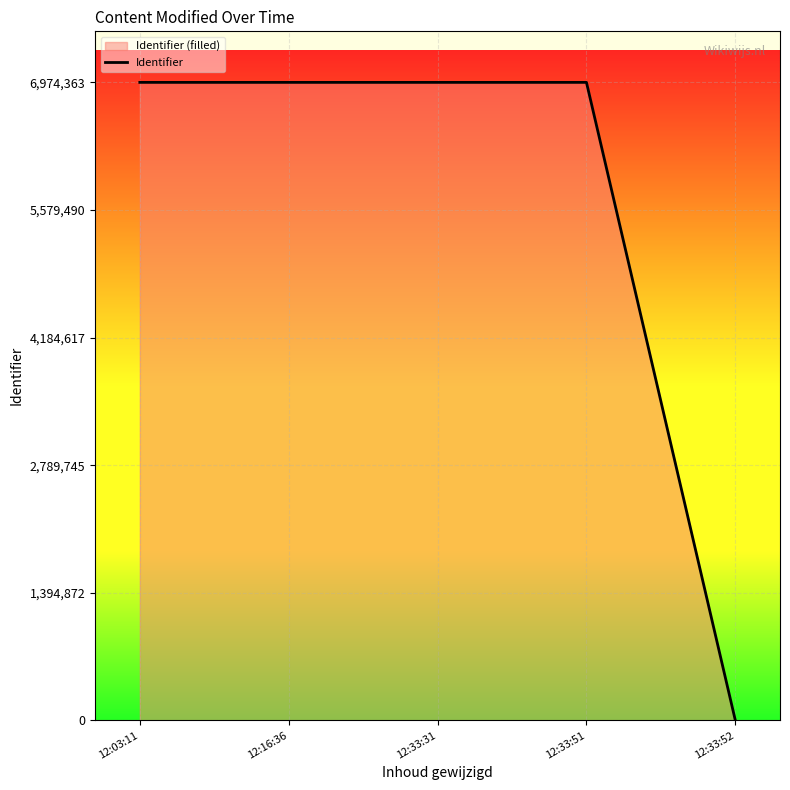

What value does the data have at 12:33:51, to the nearest 50?

6974350